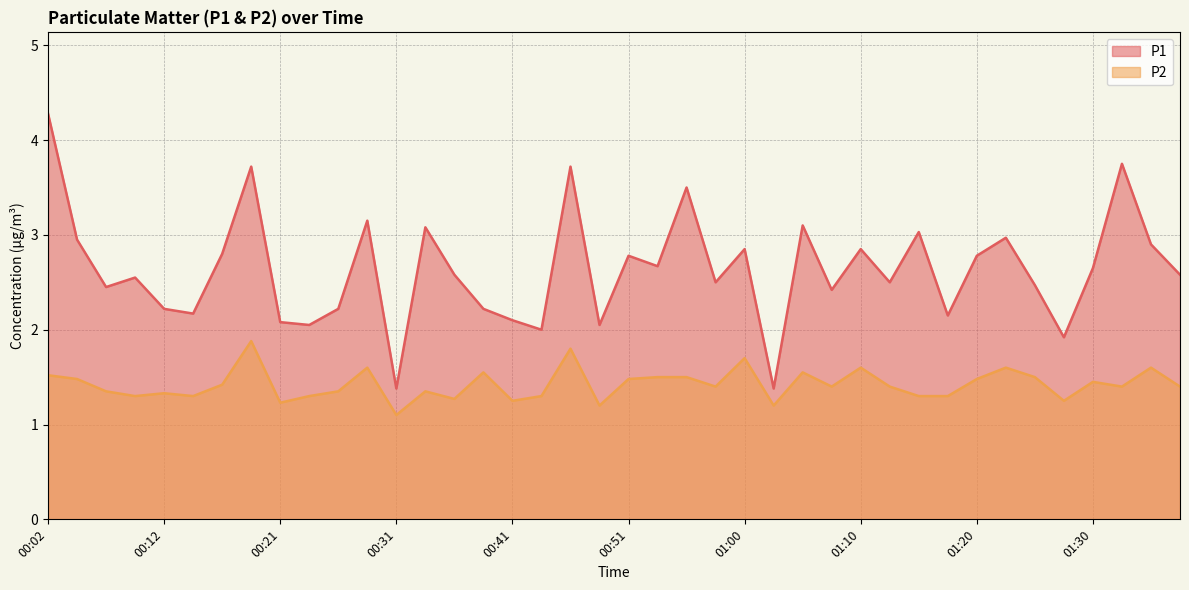

Does the chart have visible grid lines?

Yes